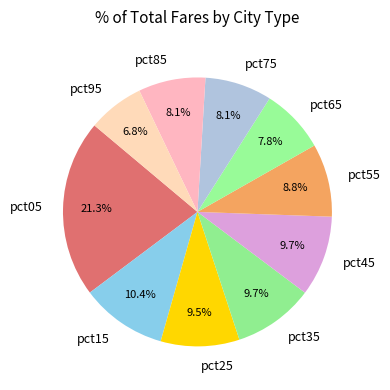

To the nearest percent, what portion does pct15 represent?

10%